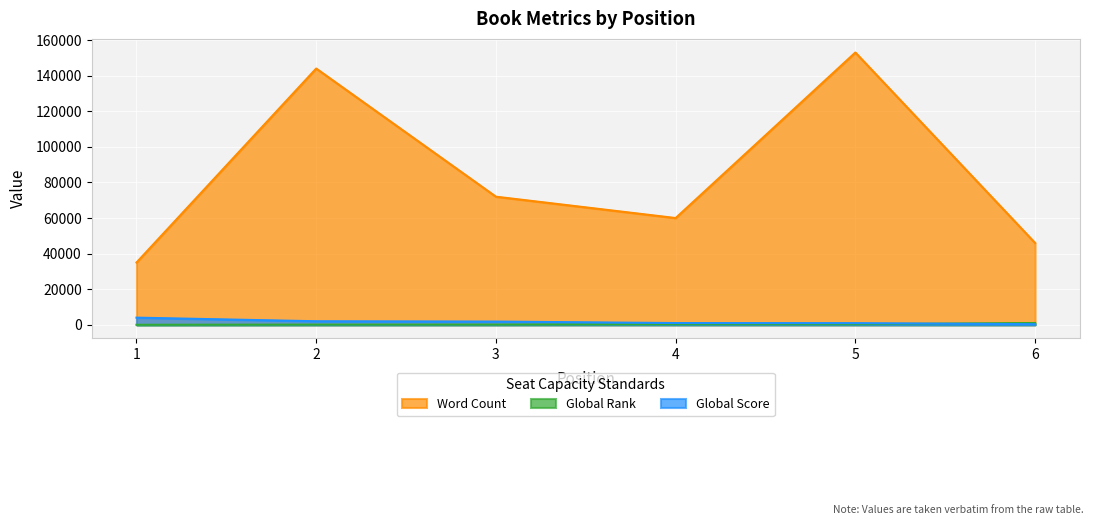

What are all the series names shown in the legend?

Word Count, Global Rank, Global Score